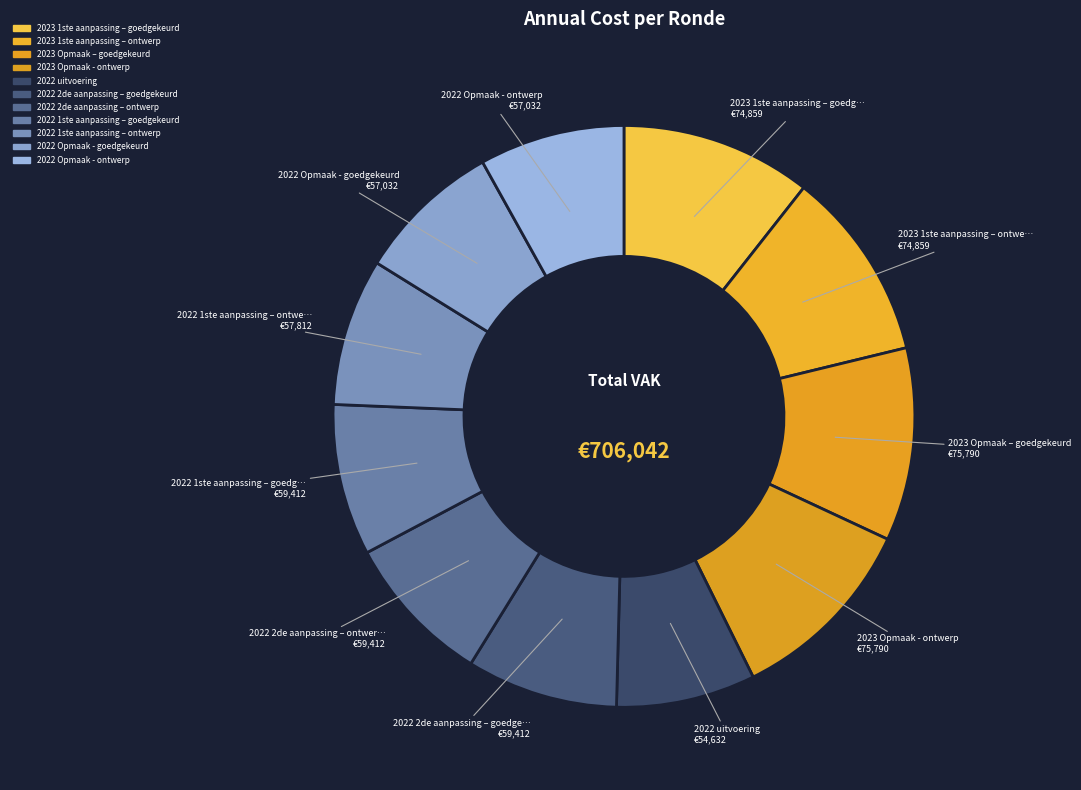

How many segments does this pie chart have?

11